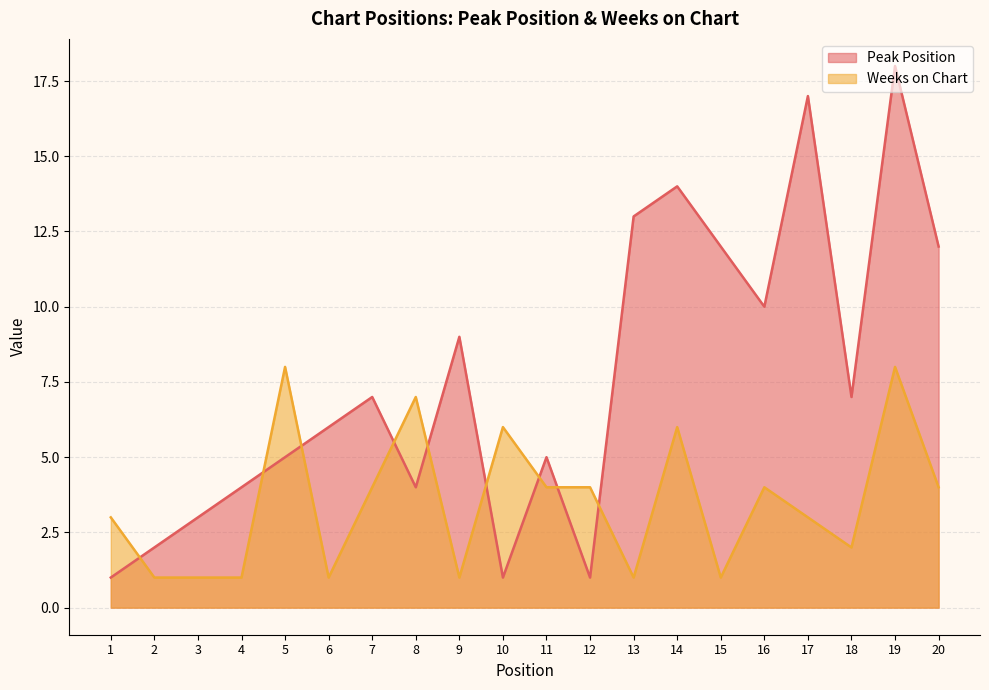

At which category does Weeks on Chart reach its first local valley?

6